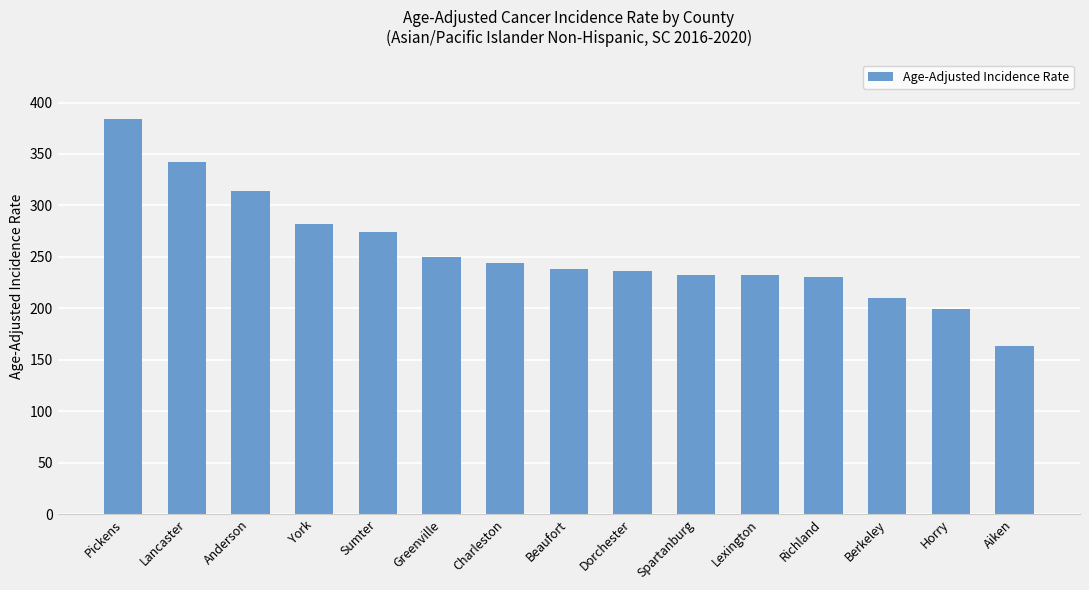

What is the approximate value at Lancaster?

342.6